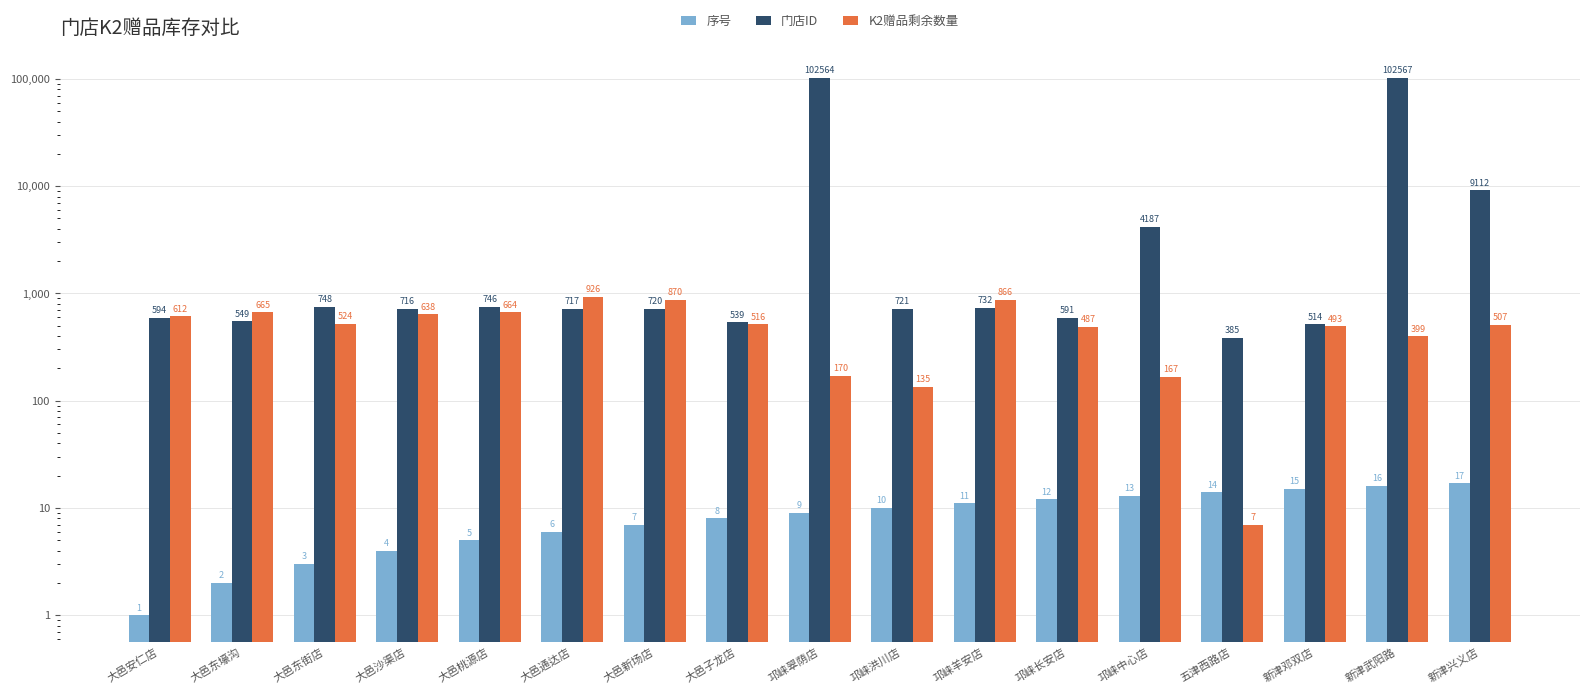

The 门店ID series shows 539 at 大邑子龙店. True or false?

True